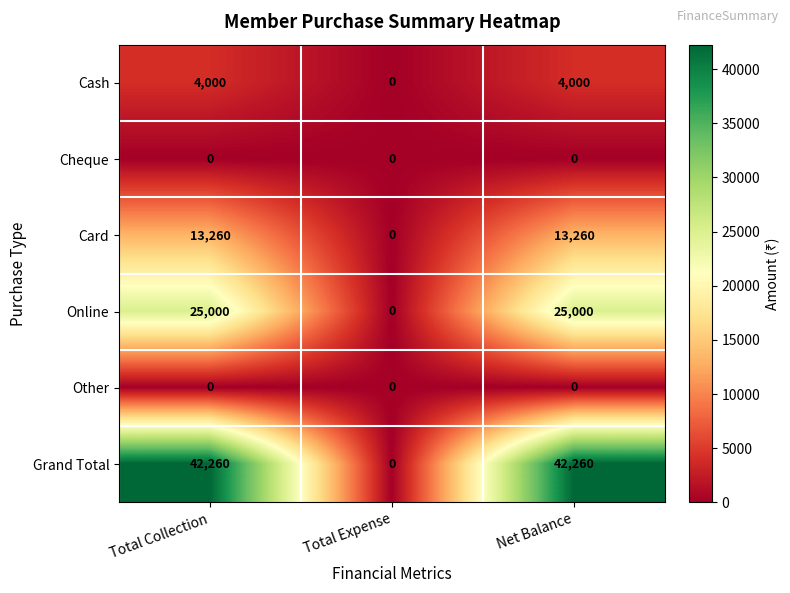

True or false: Online has a value of 25000 at Total Collection.

True